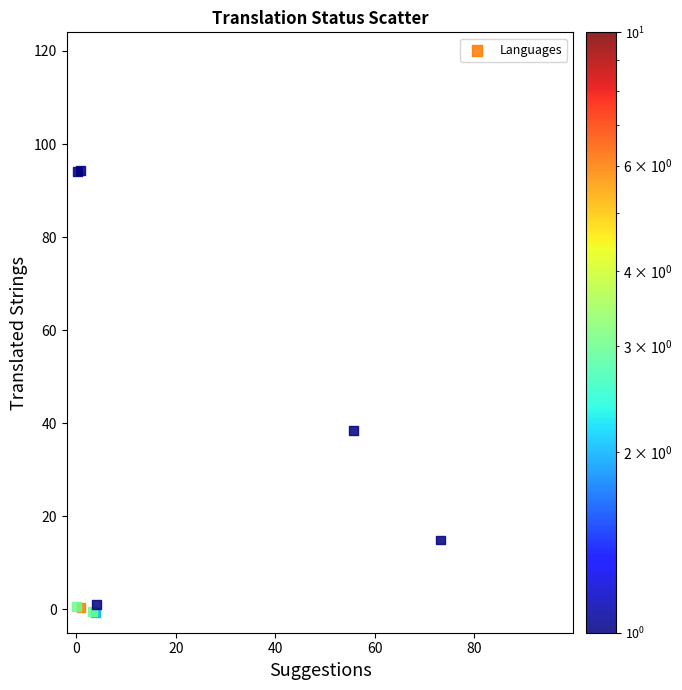

What Y value in the scatter plot is closest to 46?

38.4